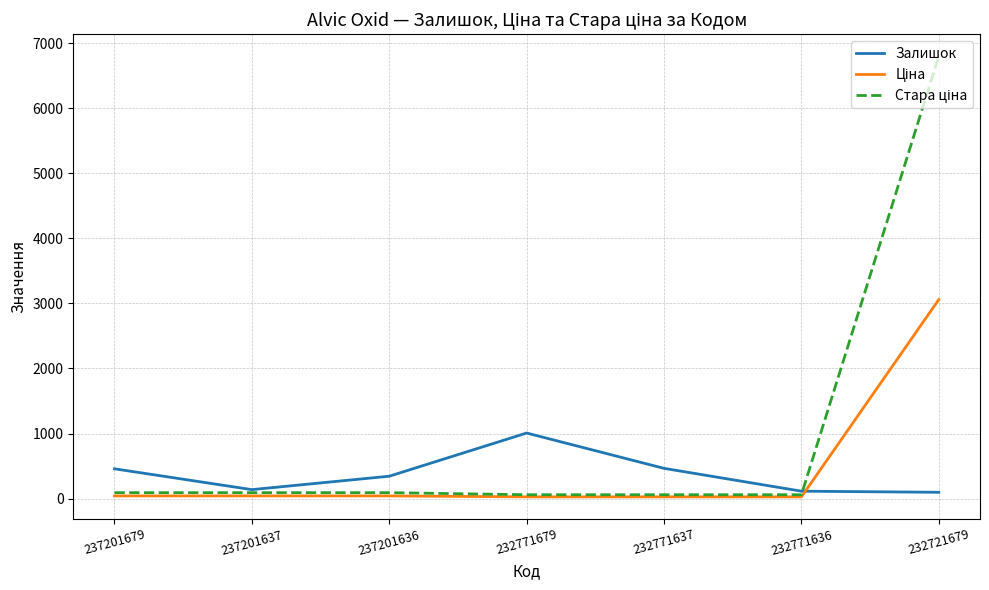

Is it true that Залишок equals 176.7 at 237201679?

False